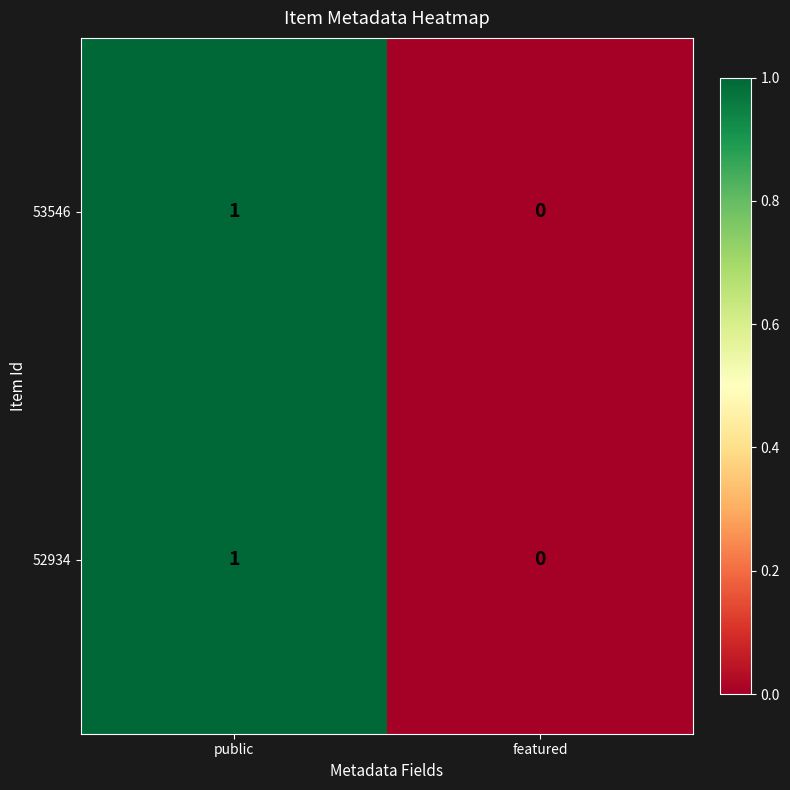

Rank the categories by 53546 value from lowest to highest.

featured, public